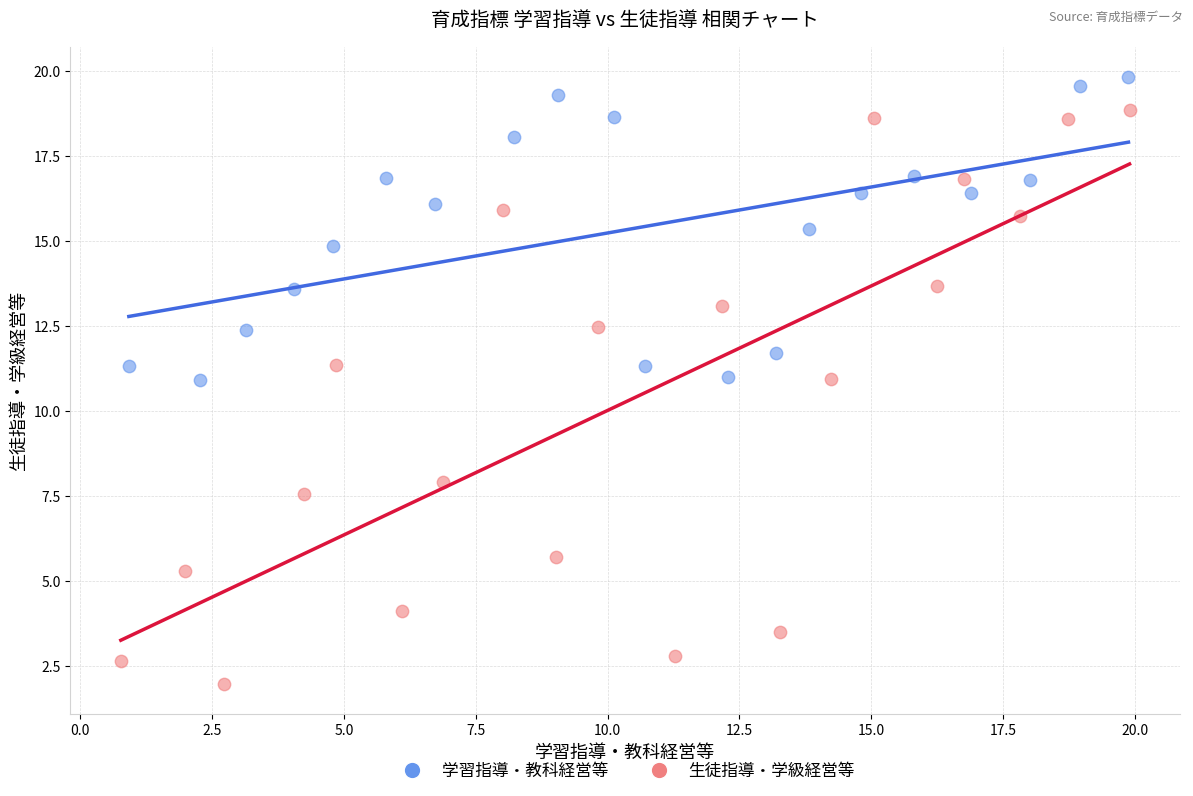

Which series has the largest Y range (max minus min)?

生徒指導・学級経営等